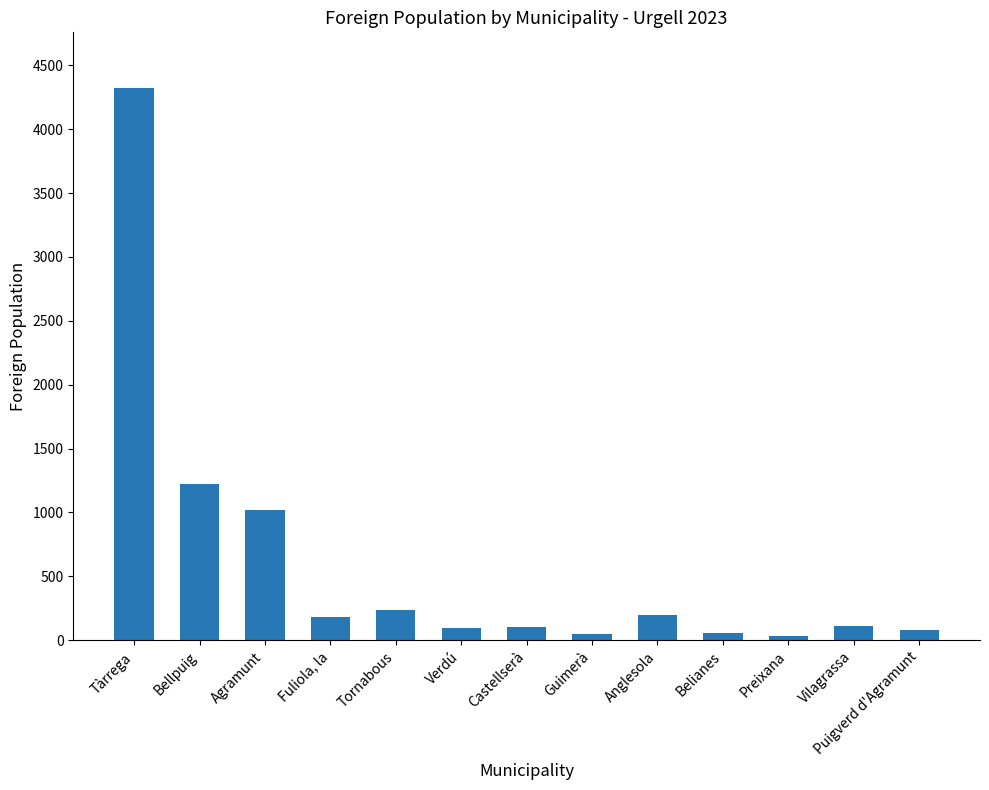

Is it true that the value at Castellserà is 105?

True